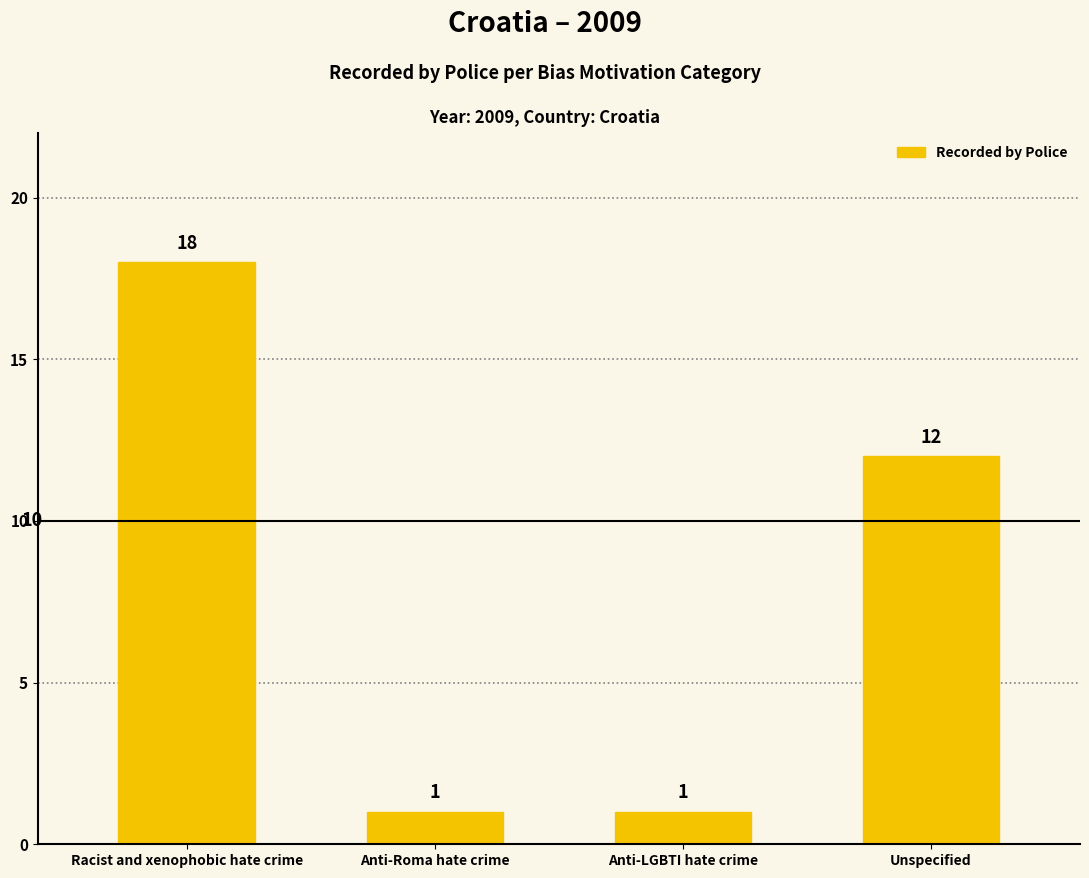

Which has a higher value, Anti-LGBTI hate crime or Racist and xenophobic hate crime?

Racist and xenophobic hate crime